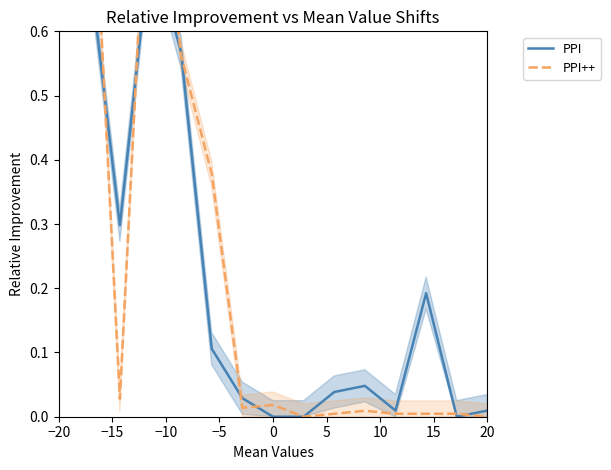

At 20, list the series in order from largest to smallest.

PPI, PPI++